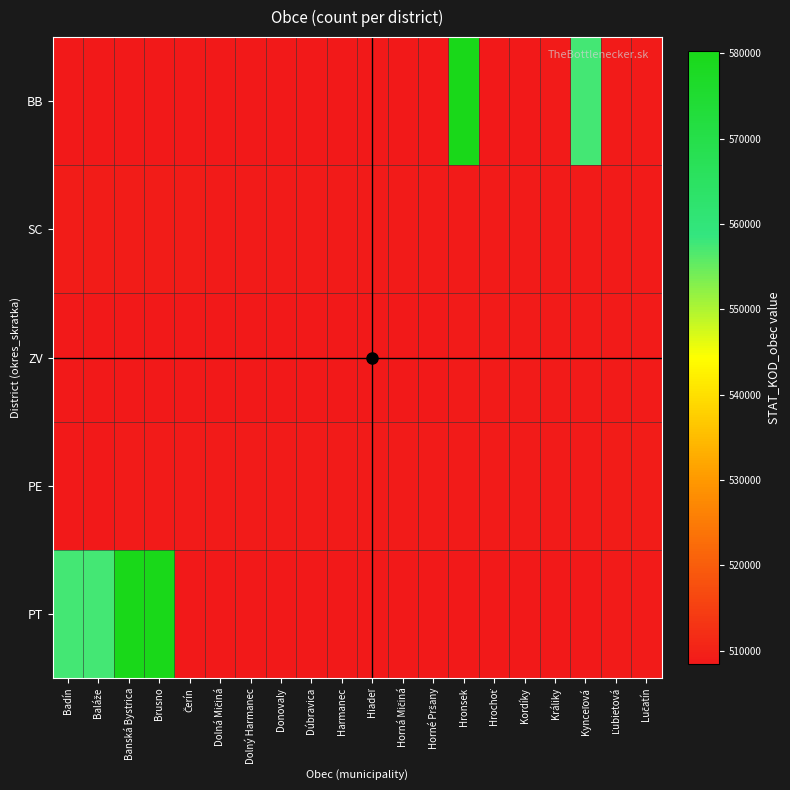

What value does the SC series have at Horná Mičiná, to the nearest 50?

508900